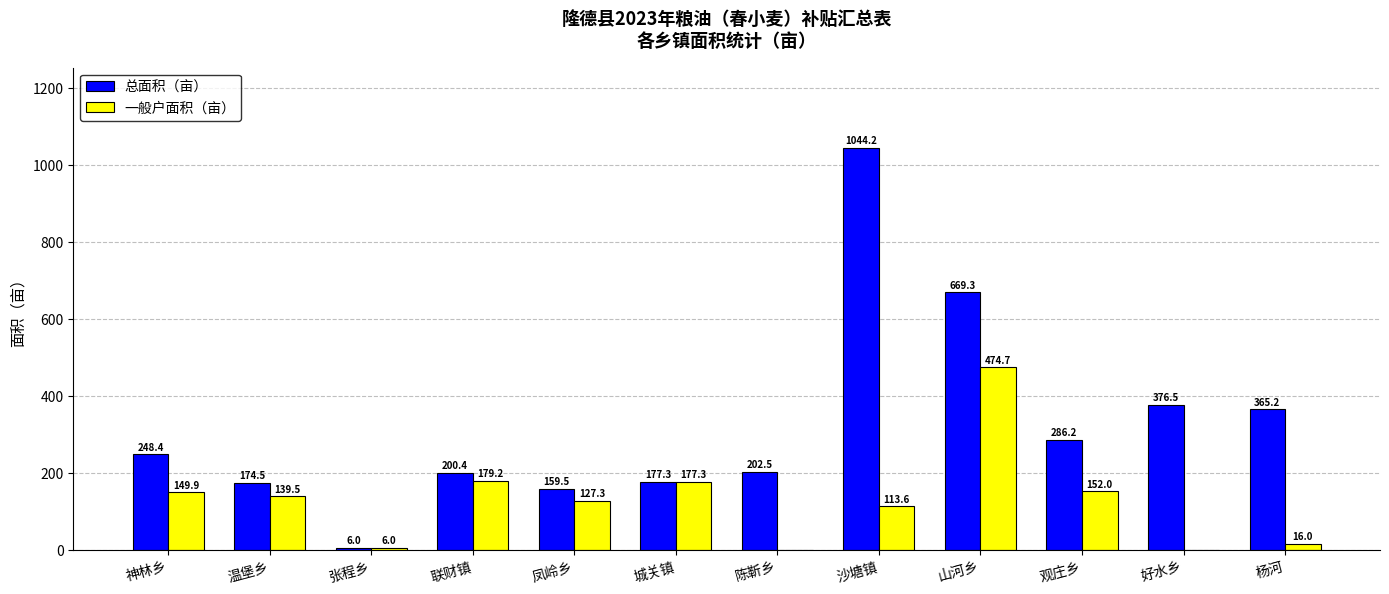

How many data points in 总面积（亩） are above 248?

6